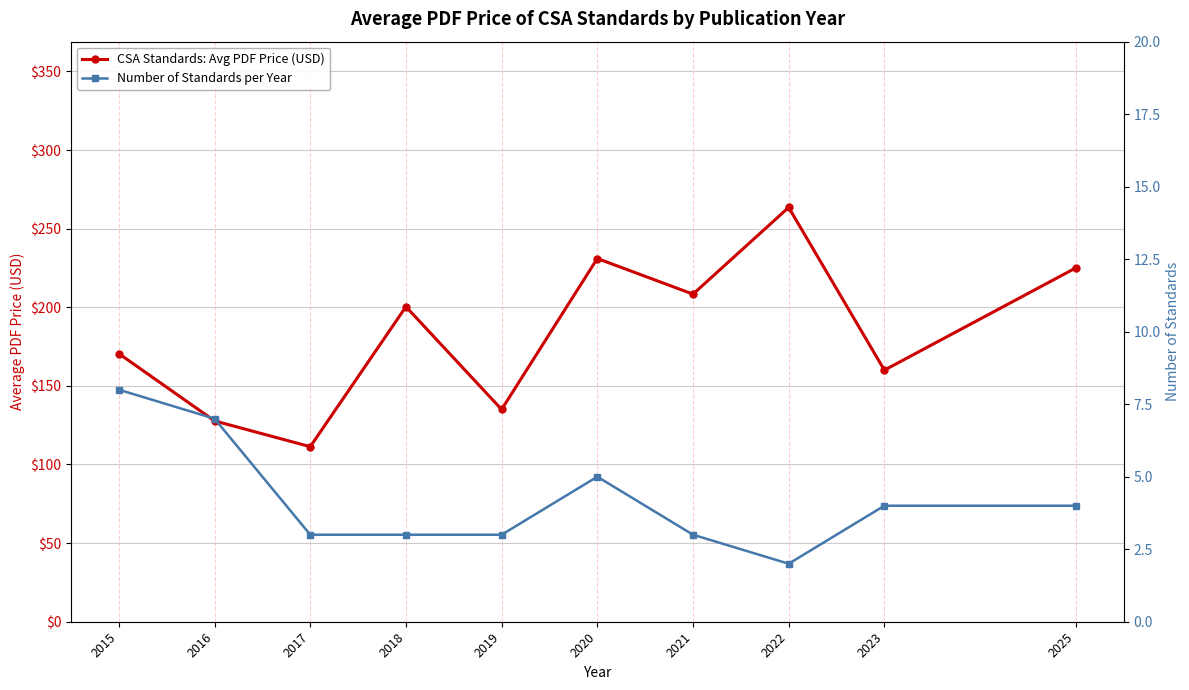

At which category is the sum across all series the highest?

2022